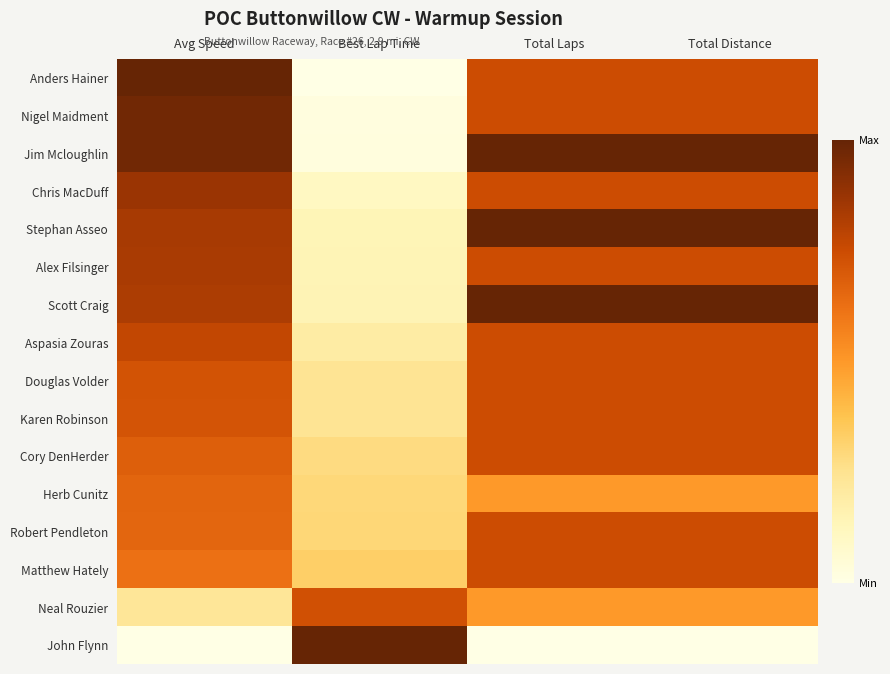

At how many categories does at least one series exceed 0?

4